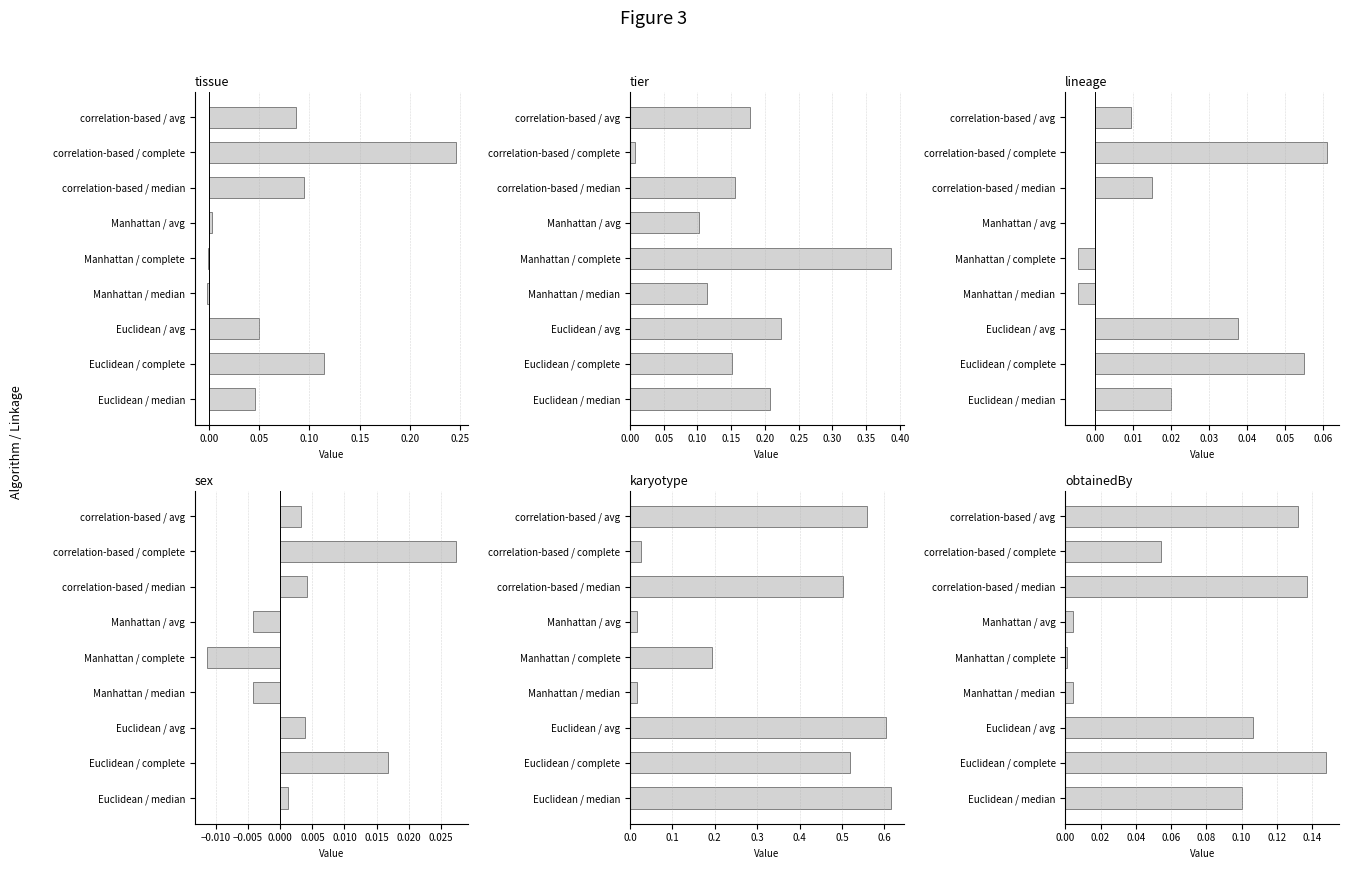

List the series in order of their peak value, lowest first.

sex, lineage, obtainedBy, tissue, tier, karyotype